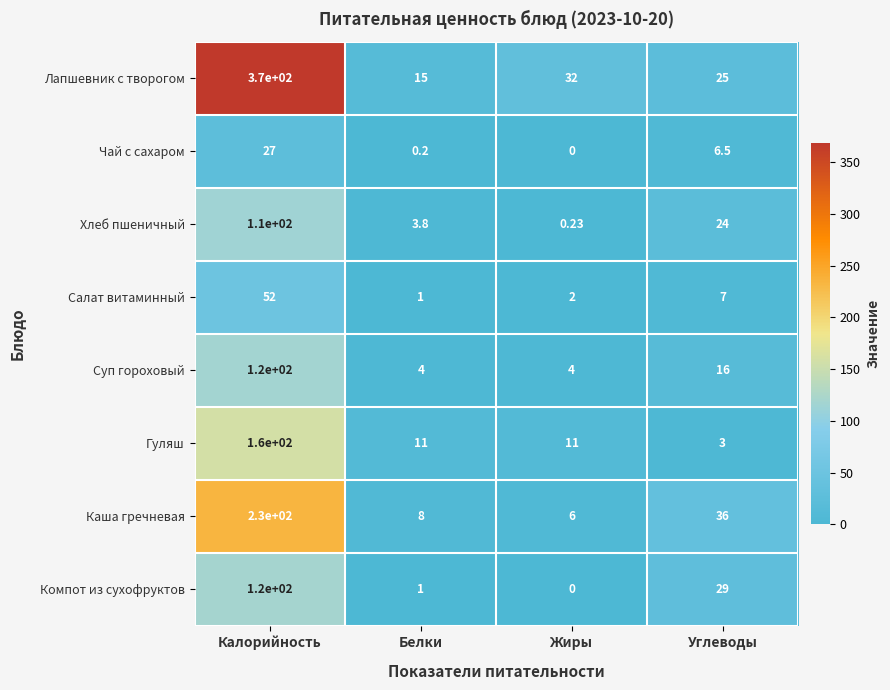

At which label is Хлеб пшеничный closest to 55?

Углеводы